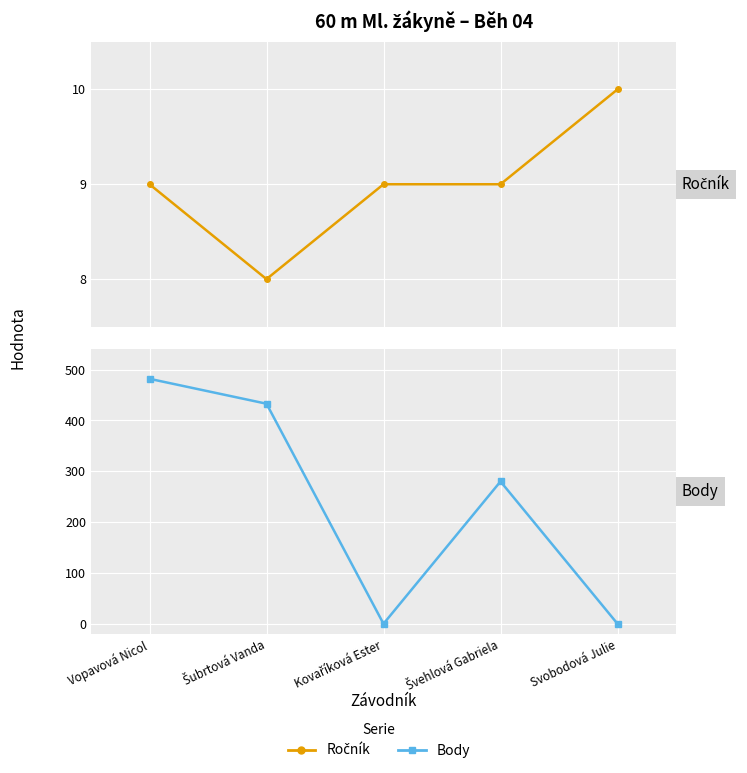

True or false: Ročník has a value of 4 at Kovaříková Ester.

False